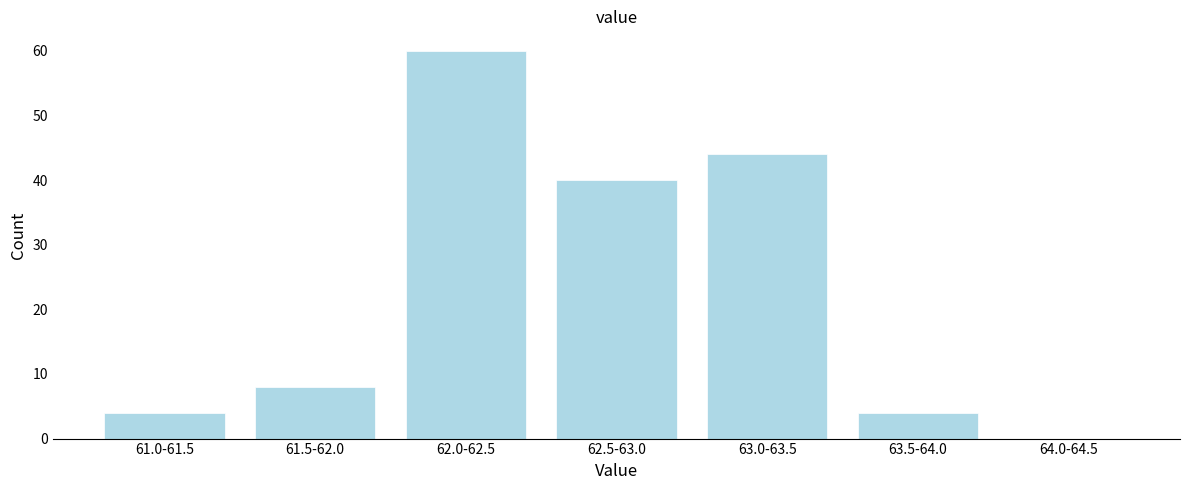

Reading right to left, transcribe all the data shown in this chart.

64.0-64.5=0	63.5-64.0=4	63.0-63.5=44	62.5-63.0=40	62.0-62.5=60	61.5-62.0=8	61.0-61.5=4